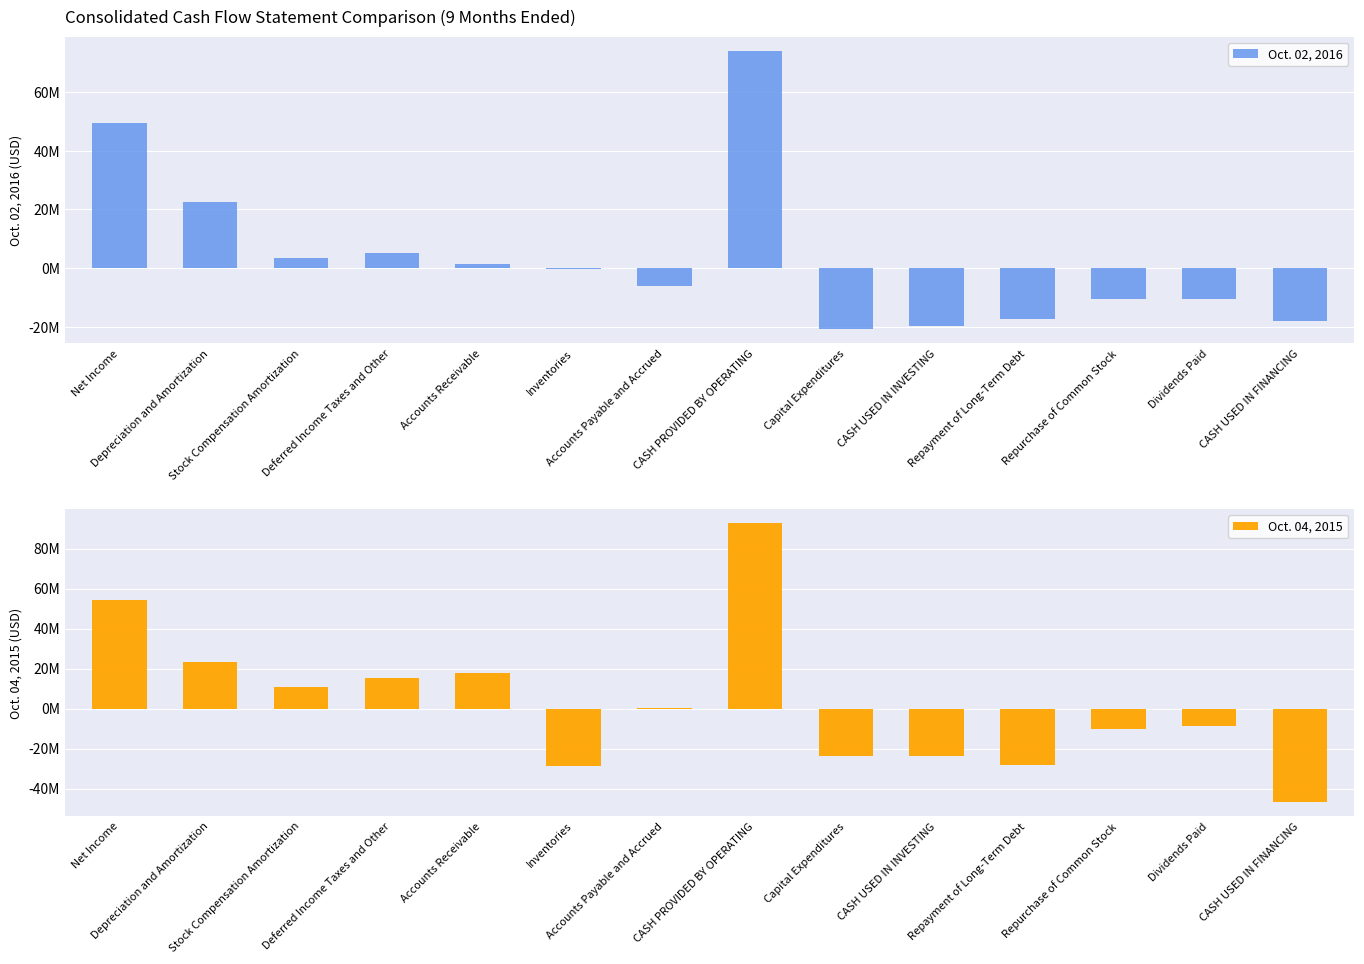

Between Repayment of Long-Term Debt and Dividends Paid, which series saw the biggest shift?

Oct. 04, 2015